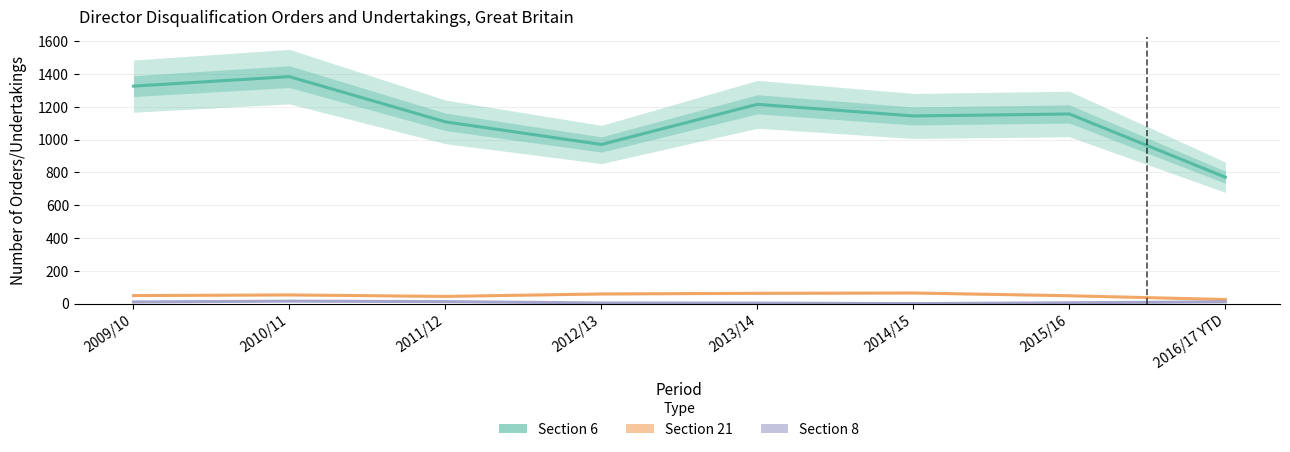

What is the spread (max minus min) of values at 2011/12?

1097